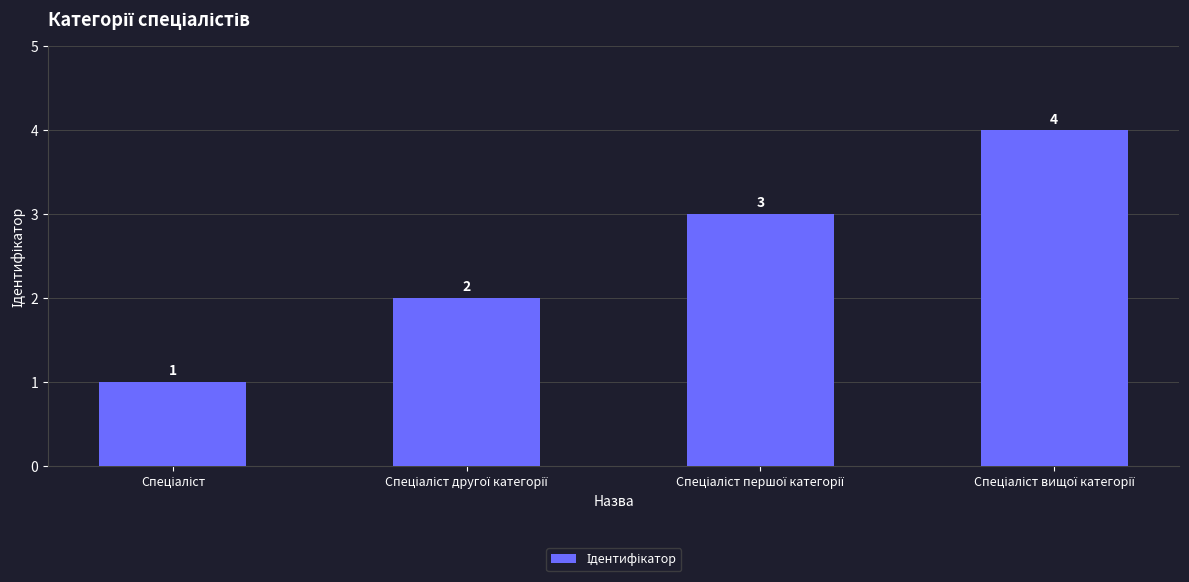

What is the value of the 2nd bar from the left?

2